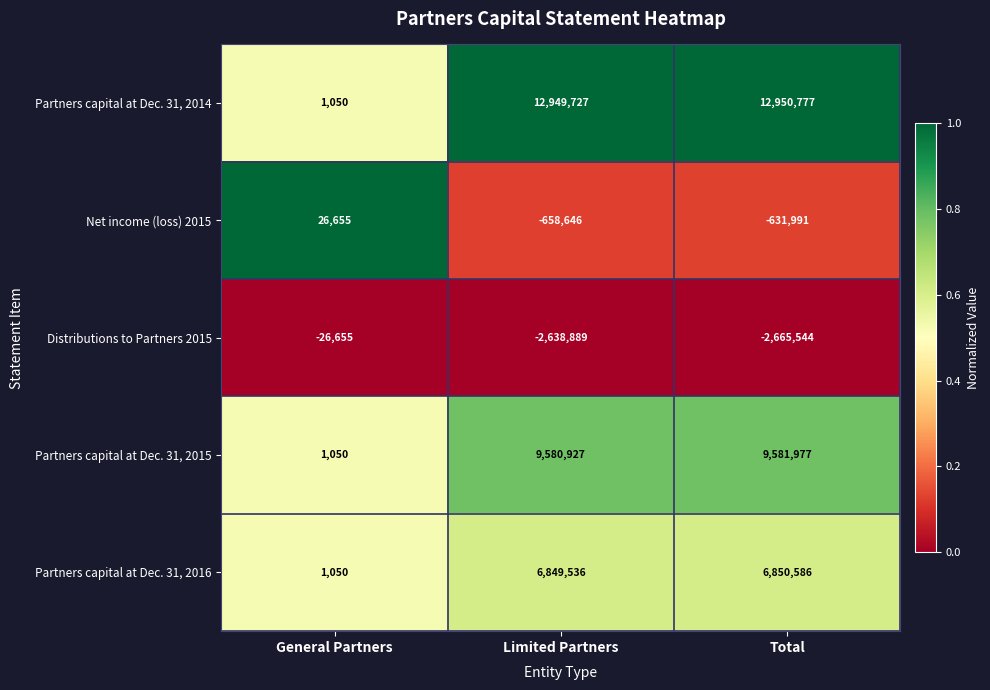

Which series has the largest total across all categories?

Partners capital at Dec. 31, 2014